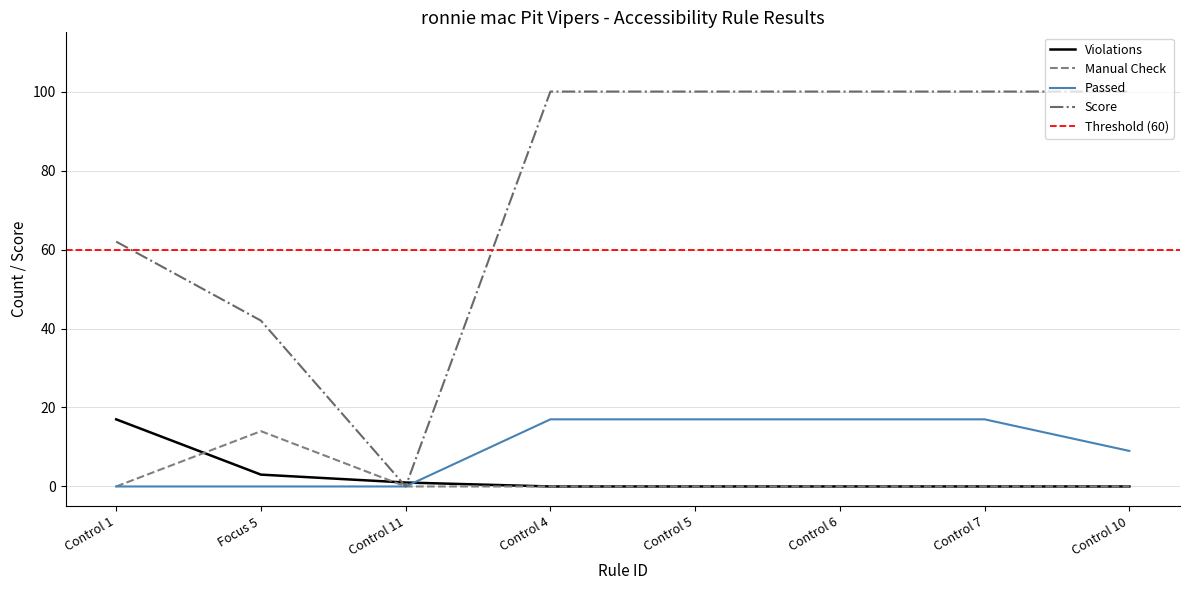

How many interior local valleys does the Score series have?

1